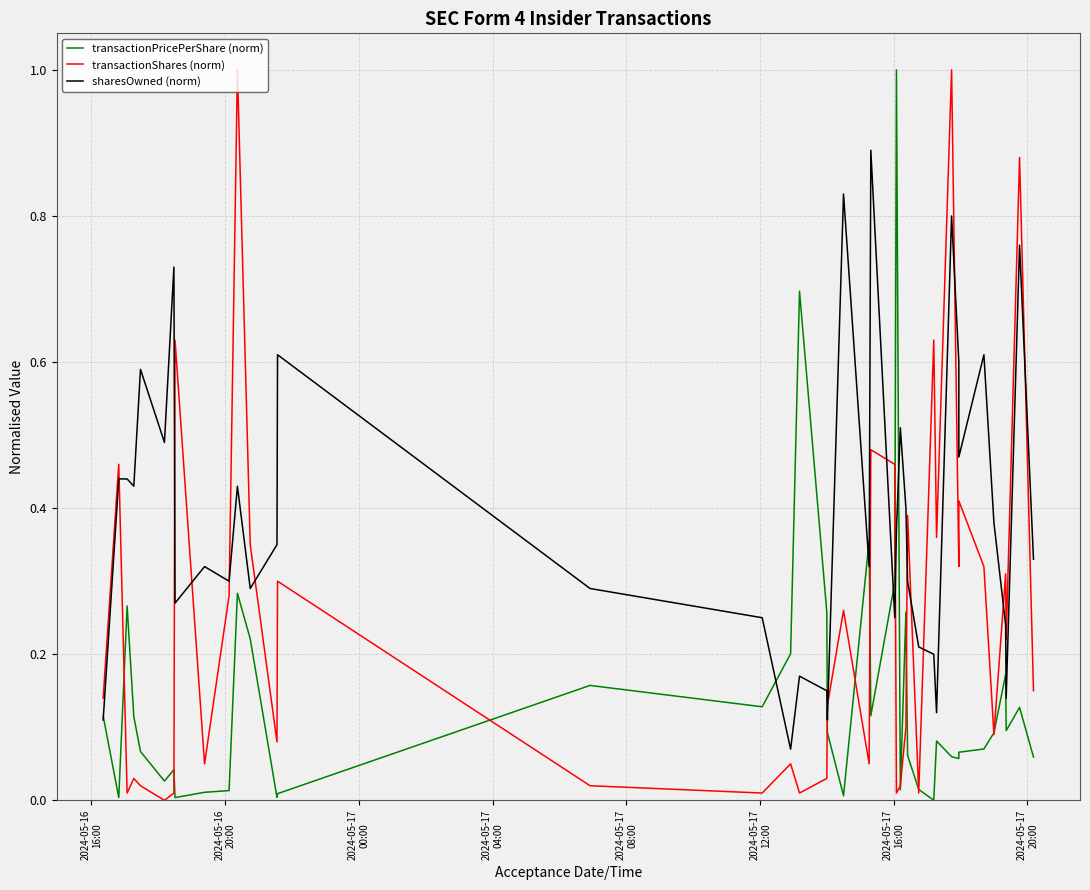

Rank the series by their average value, from highest to lowest.

sharesOwned (norm), transactionShares (norm), transactionPricePerShare (norm)